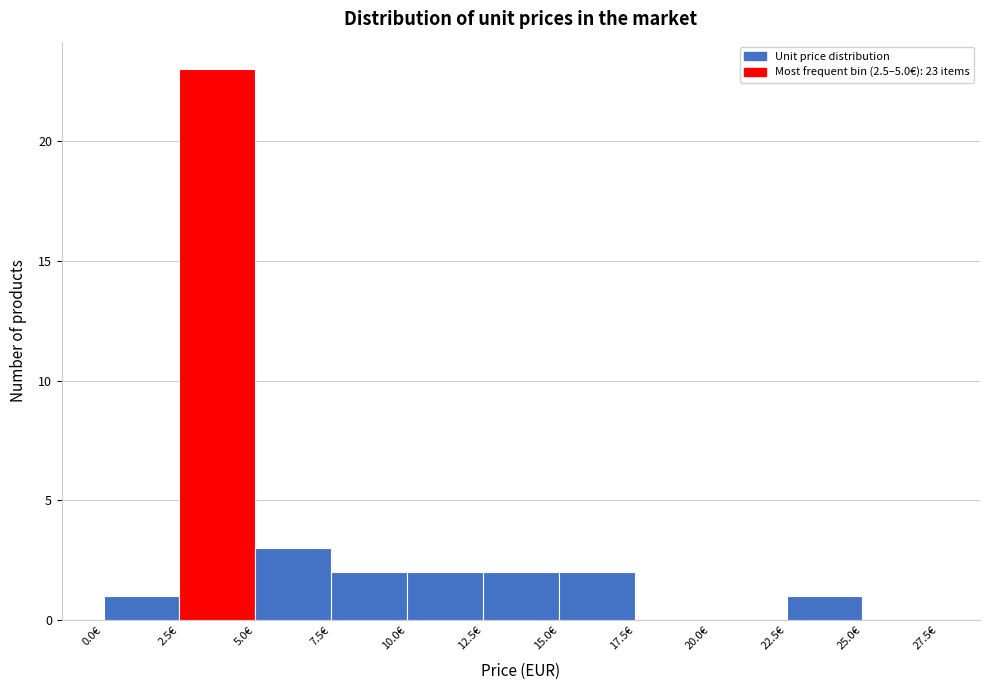

Over which range of the x-axis is the bar tallest?

2.5 to 5.0